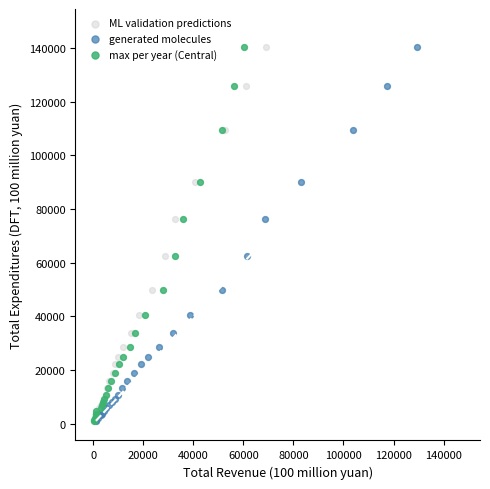

What are all the series names shown in the legend?

ML validation predictions, generated molecules, max per year (Central)